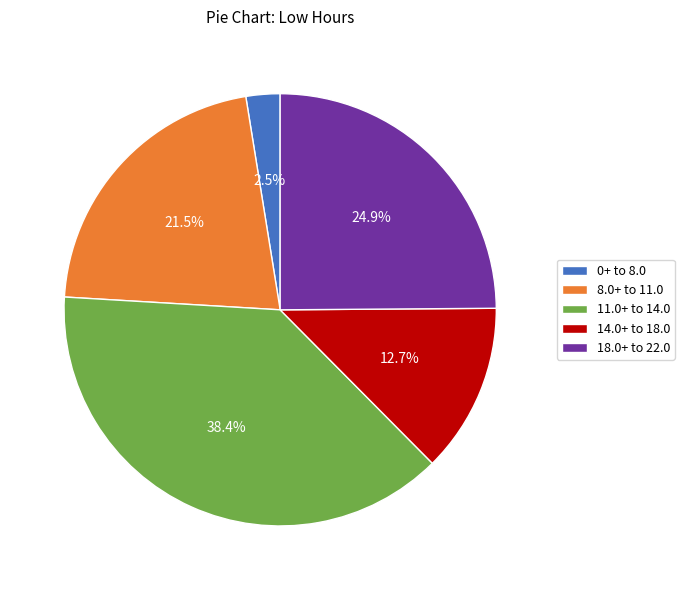

Does any single category account for the majority?

No